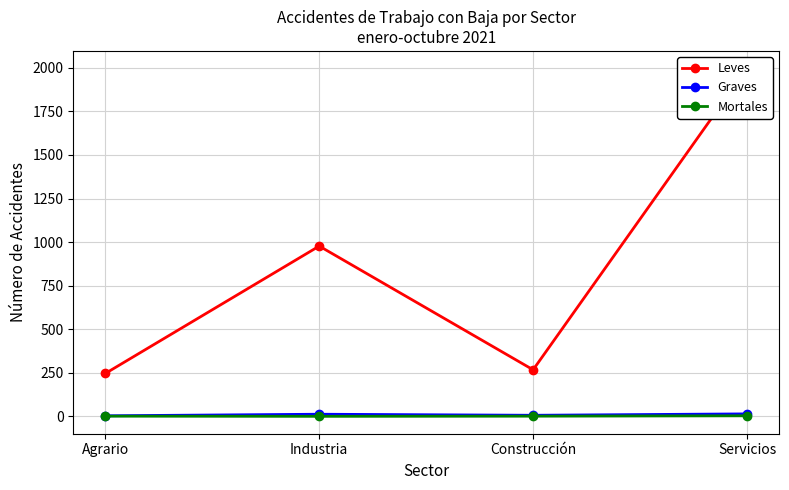

List the labels in order of Graves value, smallest first.

Agrario, Construcción, Industria, Servicios